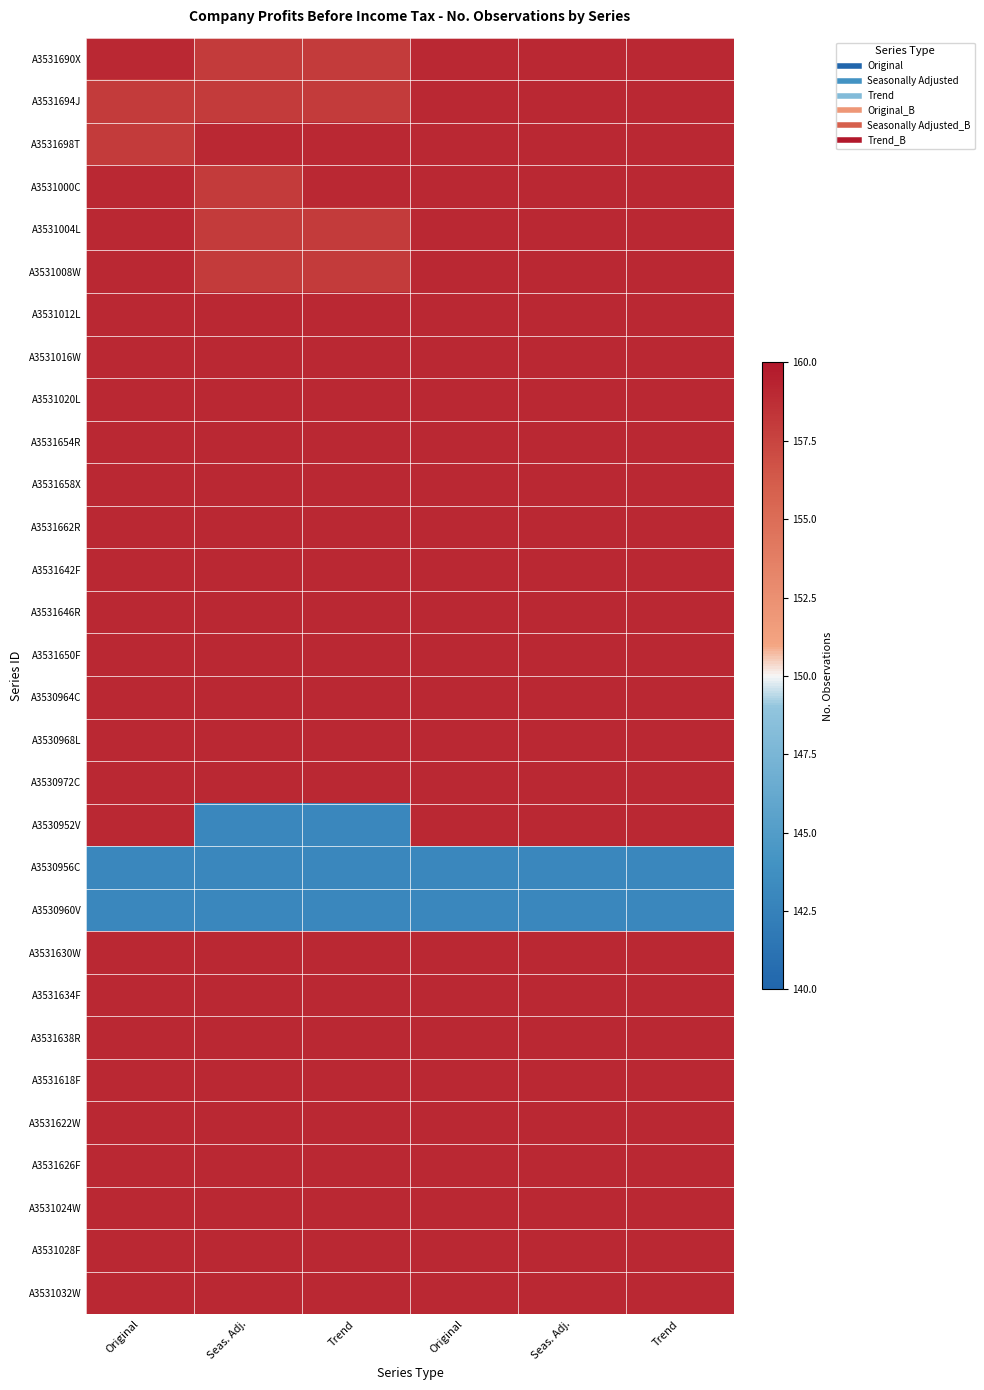

Reading right to left, what are all the values shown in this chart?

A3531690X: Trend=159	Seas. Adj.=159	Original=159	Trend=158	Seas. Adj.=158	Original=159
A3531694J: Trend=159	Seas. Adj.=159	Original=159	Trend=158	Seas. Adj.=158	Original=158
A3531698T: Trend=159	Seas. Adj.=159	Original=159	Trend=159	Seas. Adj.=159	Original=158
A3531000C: Trend=159	Seas. Adj.=159	Original=159	Trend=159	Seas. Adj.=158	Original=159
A3531004L: Trend=159	Seas. Adj.=159	Original=159	Trend=158	Seas. Adj.=158	Original=159
A3531008W: Trend=159	Seas. Adj.=159	Original=159	Trend=158	Seas. Adj.=158	Original=159
A3531012L: Trend=159	Seas. Adj.=159	Original=159	Trend=159	Seas. Adj.=159	Original=159
A3531016W: Trend=159	Seas. Adj.=159	Original=159	Trend=159	Seas. Adj.=159	Original=159
A3531020L: Trend=159	Seas. Adj.=159	Original=159	Trend=159	Seas. Adj.=159	Original=159
A3531654R: Trend=159	Seas. Adj.=159	Original=159	Trend=159	Seas. Adj.=159	Original=159
A3531658X: Trend=159	Seas. Adj.=159	Original=159	Trend=159	Seas. Adj.=159	Original=159
A3531662R: Trend=159	Seas. Adj.=159	Original=159	Trend=159	Seas. Adj.=159	Original=159
A3531642F: Trend=159	Seas. Adj.=159	Original=159	Trend=159	Seas. Adj.=159	Original=159
A3531646R: Trend=159	Seas. Adj.=159	Original=159	Trend=159	Seas. Adj.=159	Original=159
A3531650F: Trend=159	Seas. Adj.=159	Original=159	Trend=159	Seas. Adj.=159	Original=159
A3530964C: Trend=159	Seas. Adj.=159	Original=159	Trend=159	Seas. Adj.=159	Original=159
A3530968L: Trend=159	Seas. Adj.=159	Original=159	Trend=159	Seas. Adj.=159	Original=159
A3530972C: Trend=159	Seas. Adj.=159	Original=159	Trend=159	Seas. Adj.=159	Original=159
A3530952V: Trend=159	Seas. Adj.=159	Original=159	Trend=143	Seas. Adj.=143	Original=159
A3530956C: Trend=143	Seas. Adj.=143	Original=143	Trend=143	Seas. Adj.=143	Original=143
A3530960V: Trend=143	Seas. Adj.=143	Original=143	Trend=143	Seas. Adj.=143	Original=143
A3531630W: Trend=159	Seas. Adj.=159	Original=159	Trend=159	Seas. Adj.=159	Original=159
A3531634F: Trend=159	Seas. Adj.=159	Original=159	Trend=159	Seas. Adj.=159	Original=159
A3531638R: Trend=159	Seas. Adj.=159	Original=159	Trend=159	Seas. Adj.=159	Original=159
A3531618F: Trend=159	Seas. Adj.=159	Original=159	Trend=159	Seas. Adj.=159	Original=159
A3531622W: Trend=159	Seas. Adj.=159	Original=159	Trend=159	Seas. Adj.=159	Original=159
A3531626F: Trend=159	Seas. Adj.=159	Original=159	Trend=159	Seas. Adj.=159	Original=159
A3531024W: Trend=159	Seas. Adj.=159	Original=159	Trend=159	Seas. Adj.=159	Original=159
A3531028F: Trend=159	Seas. Adj.=159	Original=159	Trend=159	Seas. Adj.=159	Original=159
A3531032W: Trend=159	Seas. Adj.=159	Original=159	Trend=159	Seas. Adj.=159	Original=159